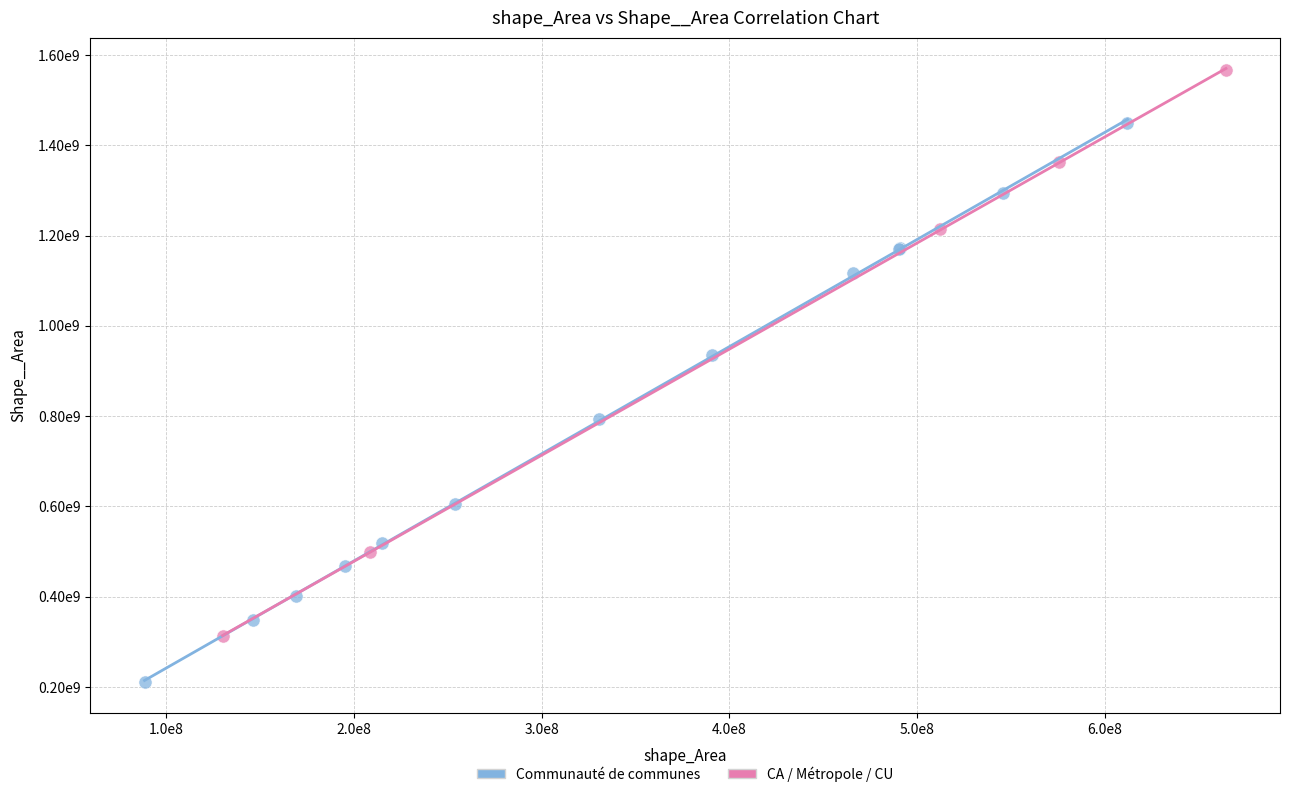

Which series reaches the maximum Y coordinate?

CA / Métropole / CU